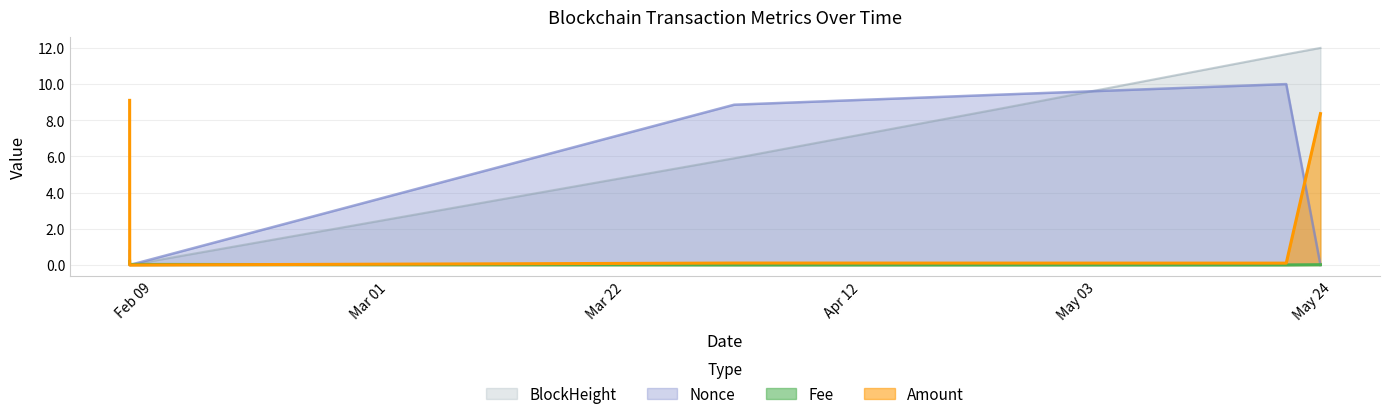

What is the spread (max minus min) of values at 2024-04-24 20:36?

9.4